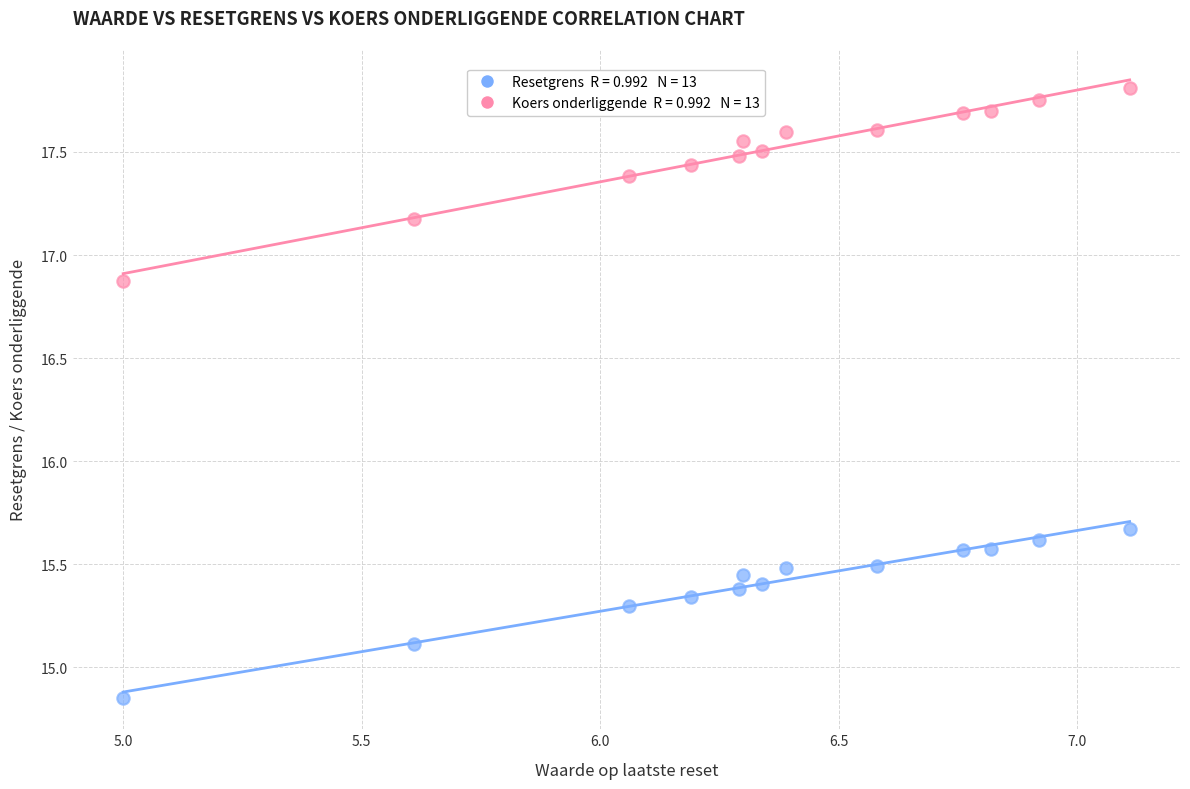

Across all data points, what is the range of Y values (max minus min)?

3.0